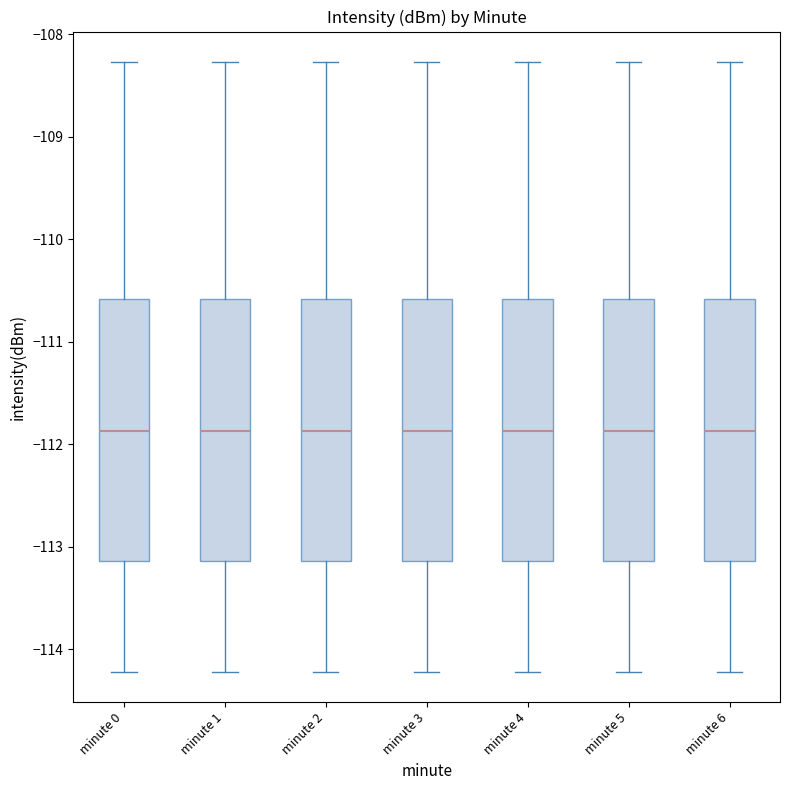

Reading left to right, transcribe this box plot: for each box, give where its median line is, the range the box spans, and where its two whiskers end, as read against the y-axis. The values are not printed on the chart, so give them approximately, as read against the axis.

minute 0: median -111.9, box -113.1 to -110.6, whiskers -114.2 to -108.3
minute 1: median -111.9, box -113.1 to -110.6, whiskers -114.2 to -108.3
minute 2: median -111.9, box -113.1 to -110.6, whiskers -114.2 to -108.3
minute 3: median -111.9, box -113.1 to -110.6, whiskers -114.2 to -108.3
minute 4: median -111.9, box -113.1 to -110.6, whiskers -114.2 to -108.3
minute 5: median -111.9, box -113.1 to -110.6, whiskers -114.2 to -108.3
minute 6: median -111.9, box -113.1 to -110.6, whiskers -114.2 to -108.3